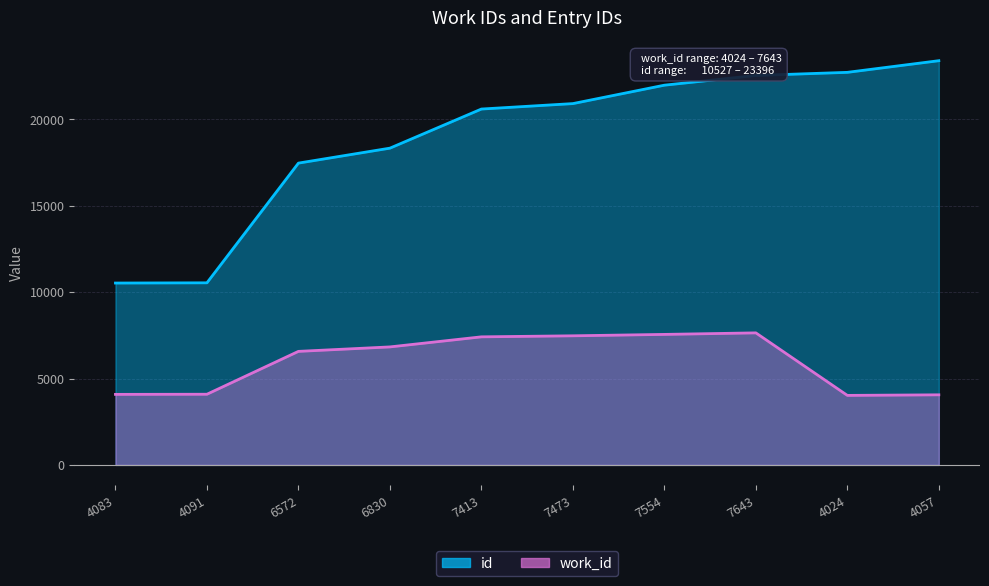

Which category has the highest value across all series?

4057